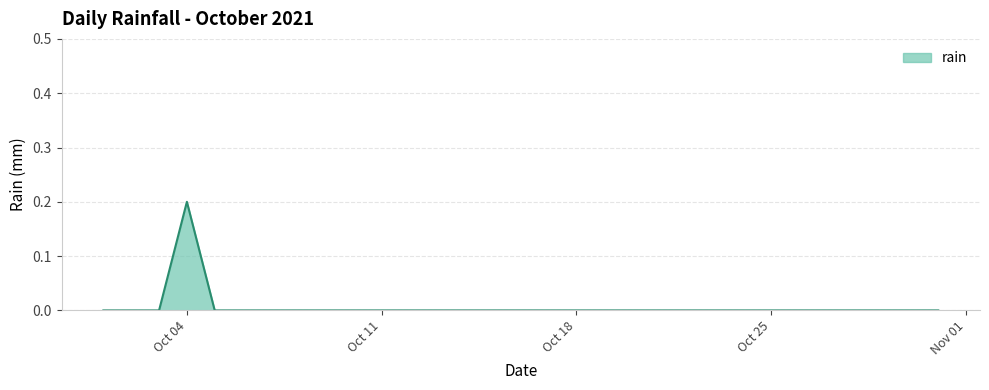

Which label corresponds to the smallest value in the chart?

2021-10-01